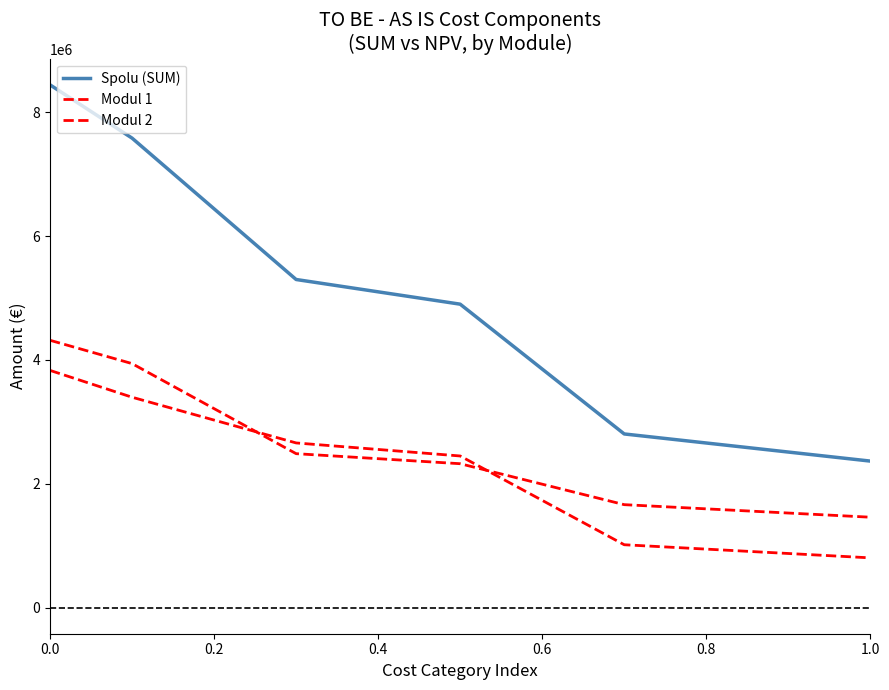

What is the minimum value for Modul 2?

803177.9